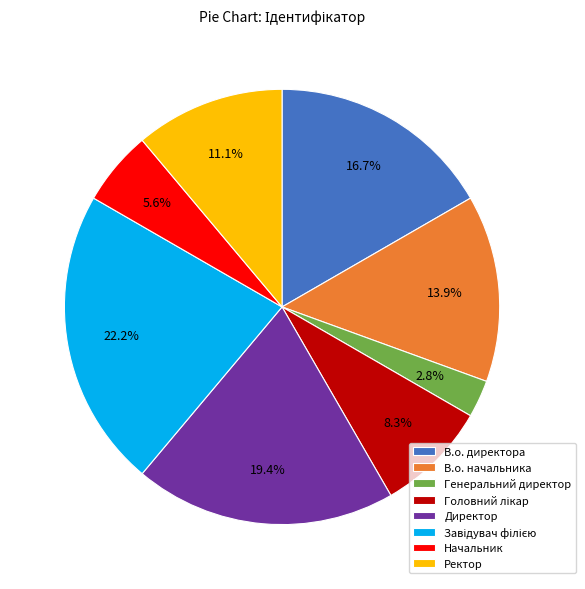

Count the number of slices in the pie.

8